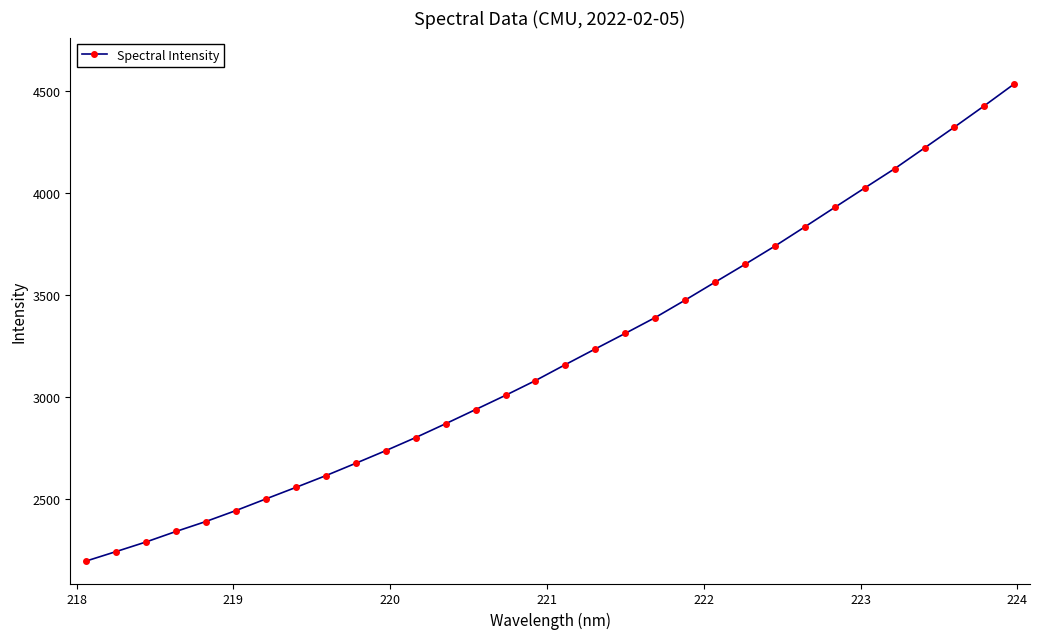

What is the smallest value displayed?

2195.7